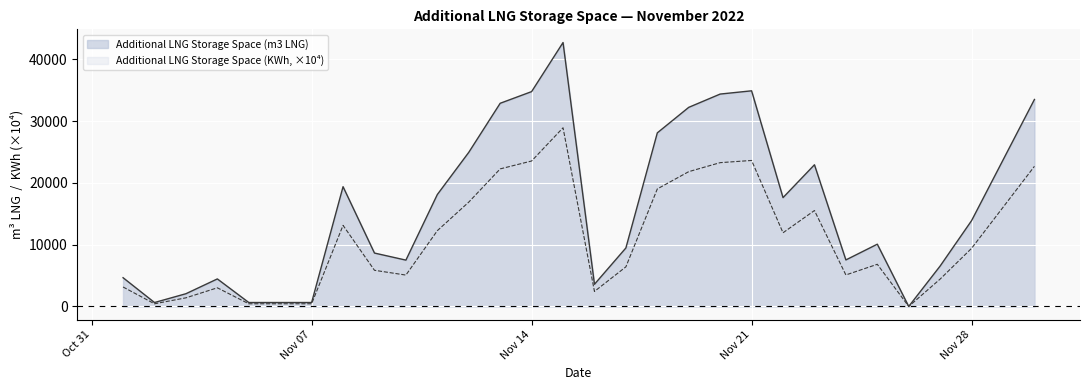

Which series changed the most between 2022-11-18 and 2022-11-20?

Additional LNG Storage Space (m3 LNG)